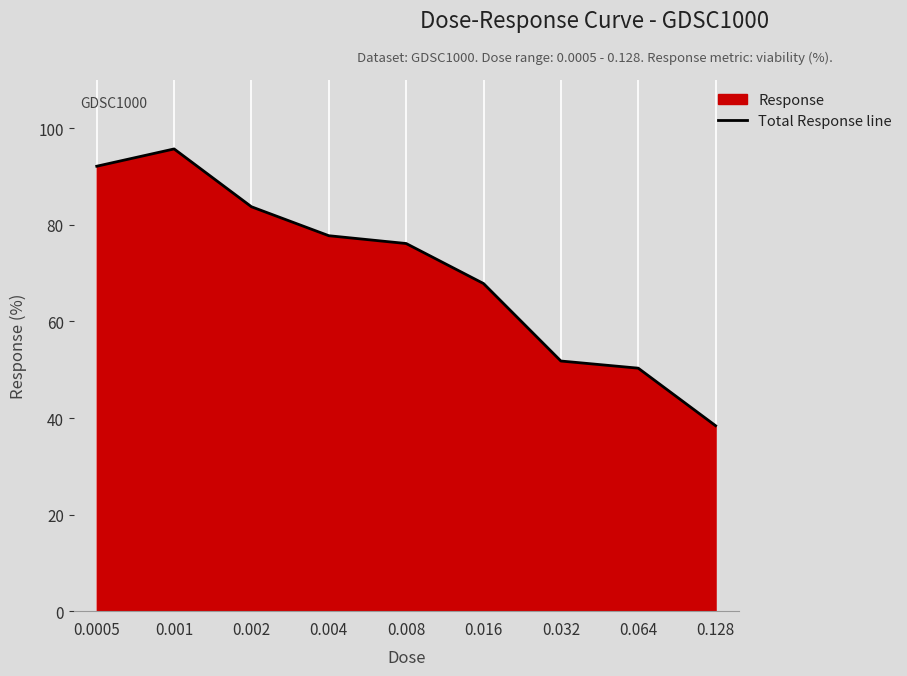

What is the sum of all values?

633.9